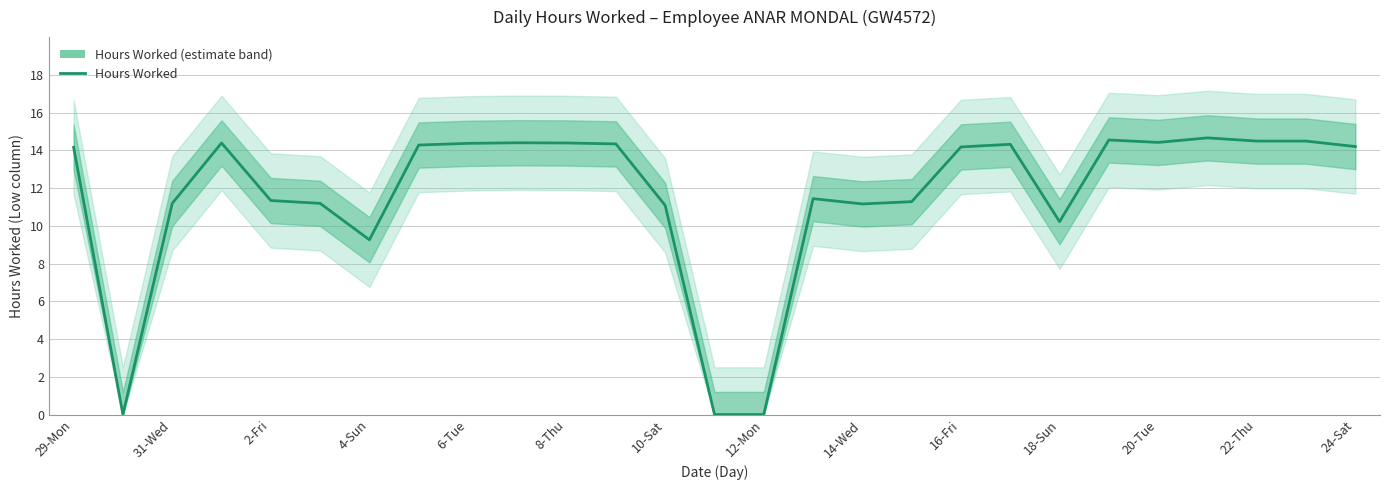

How many lines are shown in the chart?

1